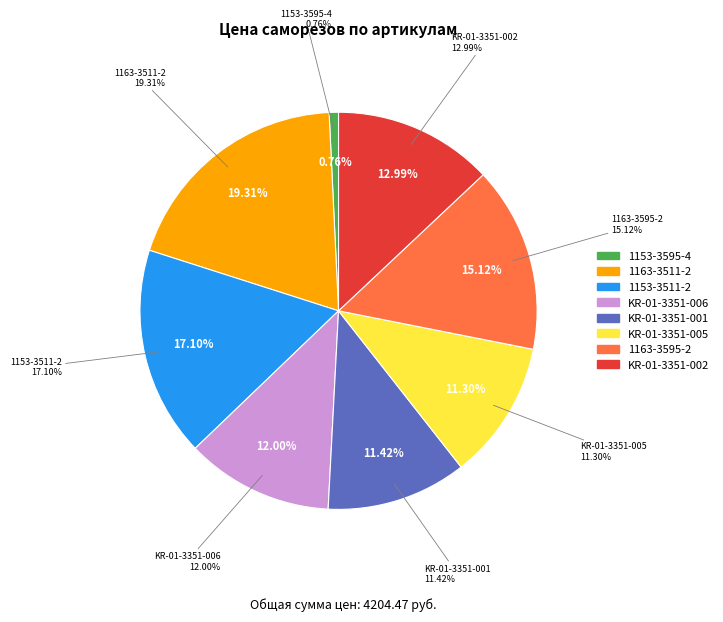

Combined, do KR-01-3351-001 and 1153-3595-4 account for over 50%?

No